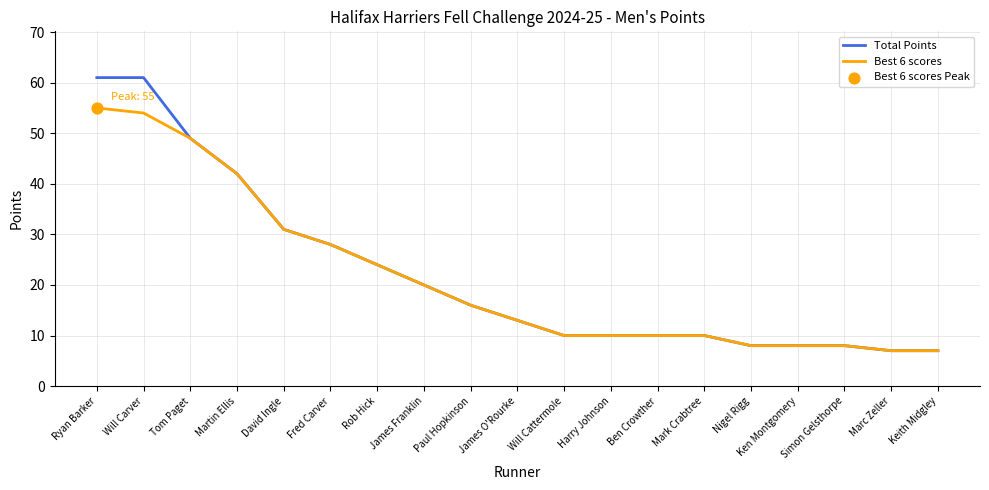

At how many categories does at least one series exceed 56?

2